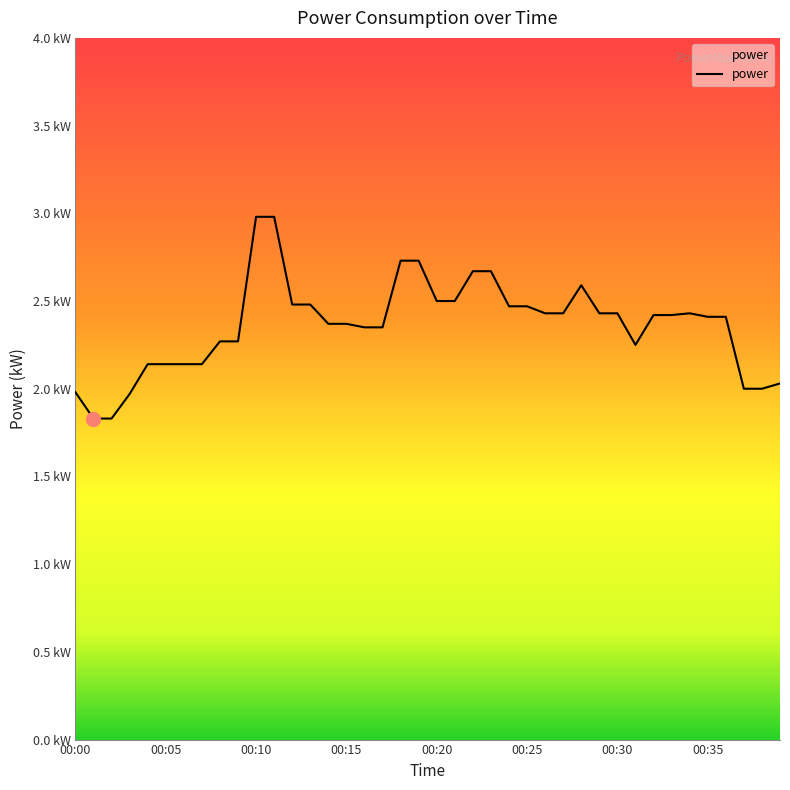

List the labels in order of value, largest first.

00:10, 00:11, 00:18, 00:19, 00:22, 00:23, 00:28, 00:20, 00:21, 00:12, 00:13, 00:24, 00:25, 00:26, 00:27, 00:29, 00:30, 00:34, 00:32, 00:33, 00:35, 00:36, 00:14, 00:15, 00:16, 00:17, 00:08, 00:09, 00:31, 00:04, 00:05, 00:06, 00:07, 00:39, 00:37, 00:38, 00:00, 00:03, 00:01, 00:02